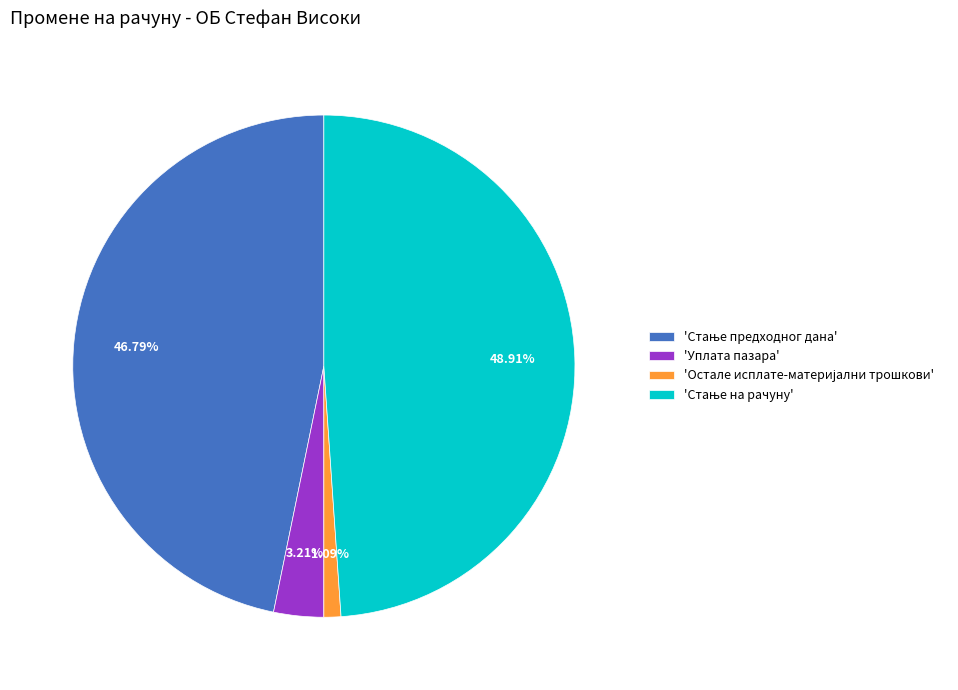

Is there a majority slice in this chart?

No